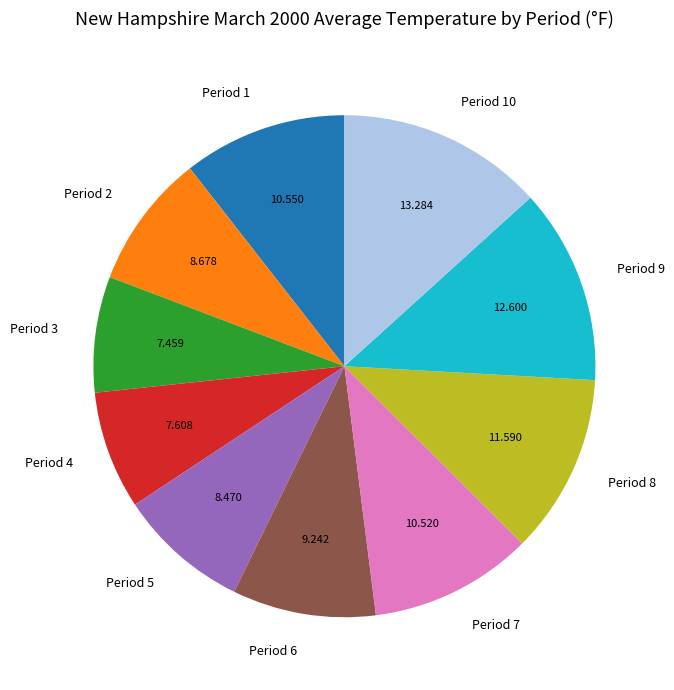

Is there any slice that represents more than half of the pie?

No